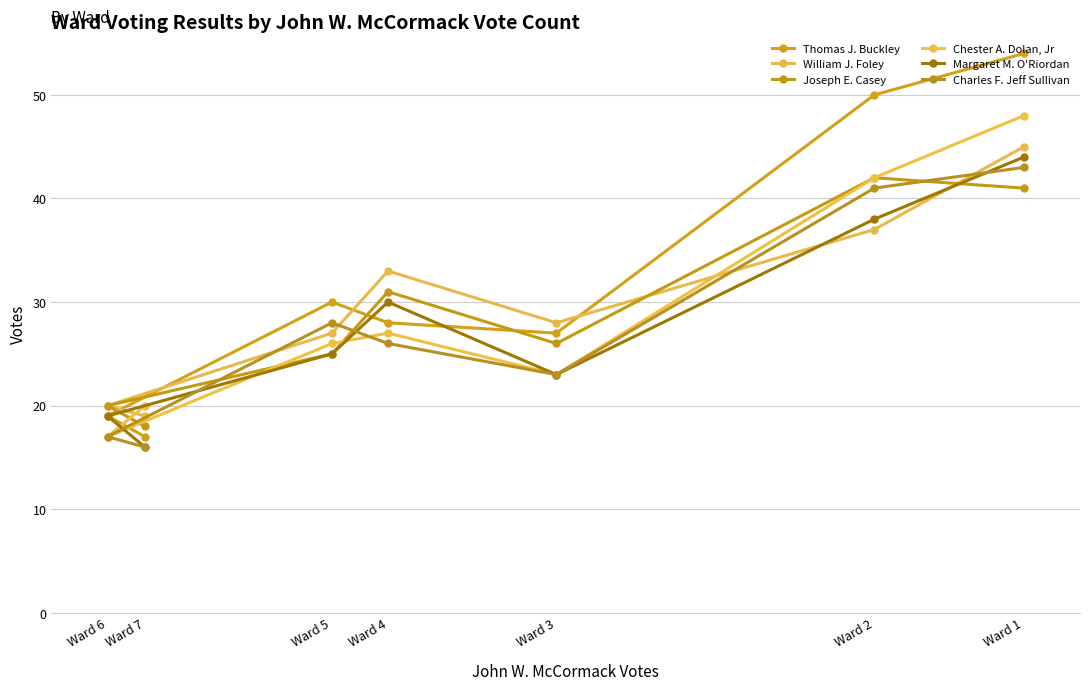

List the series in order of their peak value, highest first.

Thomas J. Buckley, Chester A. Dolan, Jr, William J. Foley, Margaret M. O'Riordan, Charles F. Jeff Sullivan, Joseph E. Casey